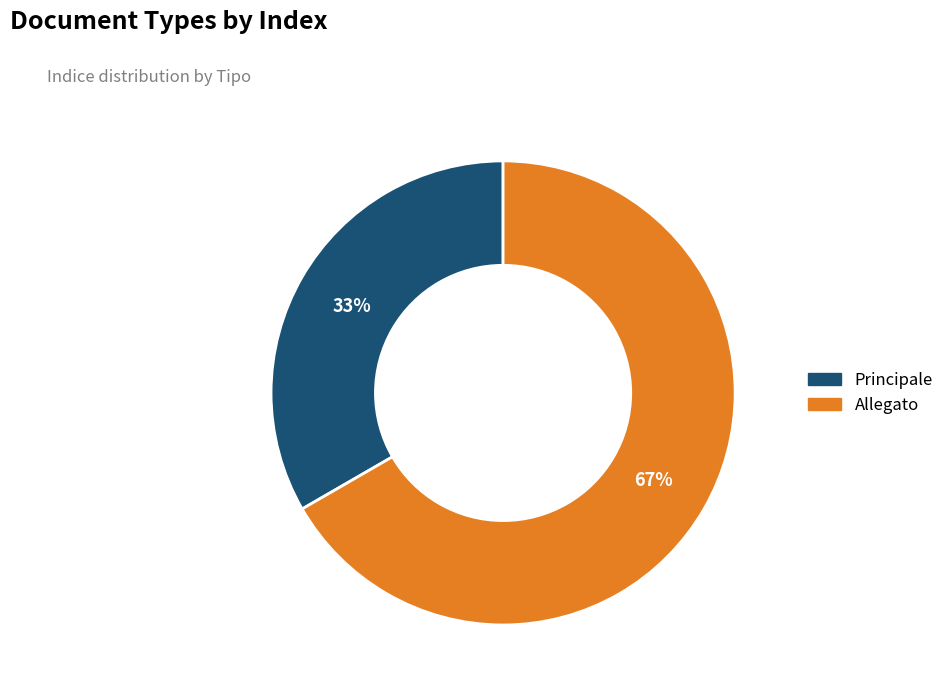

To the nearest percent, what portion does Principale represent?

33%